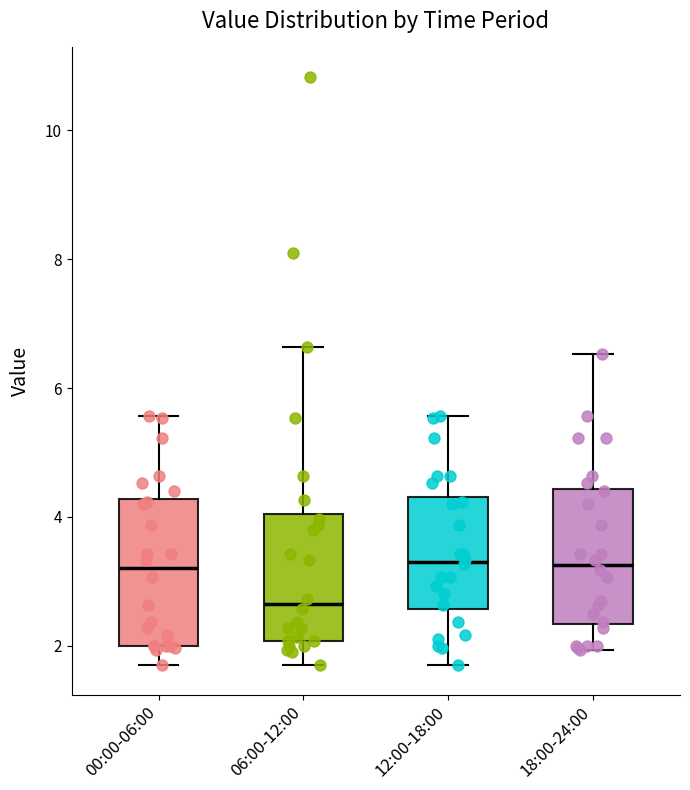

Where does the lower whisker of the box for 00:00-06:00 end on the y-axis? The values are not printed on the chart, so give them approximately, as read against the axis.

1.8